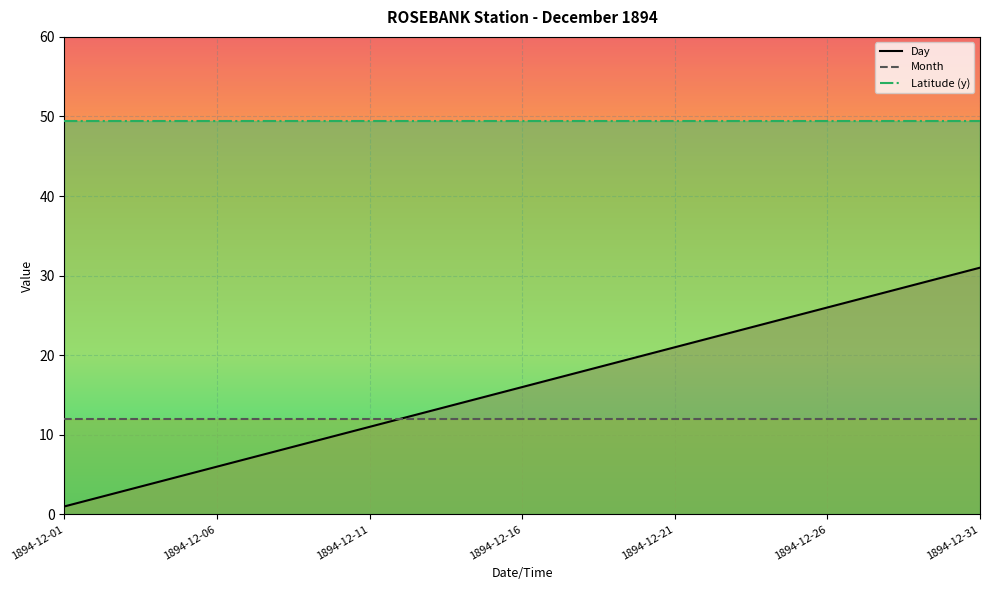

True or false: Day and Latitude (y) intersect in this chart.

False